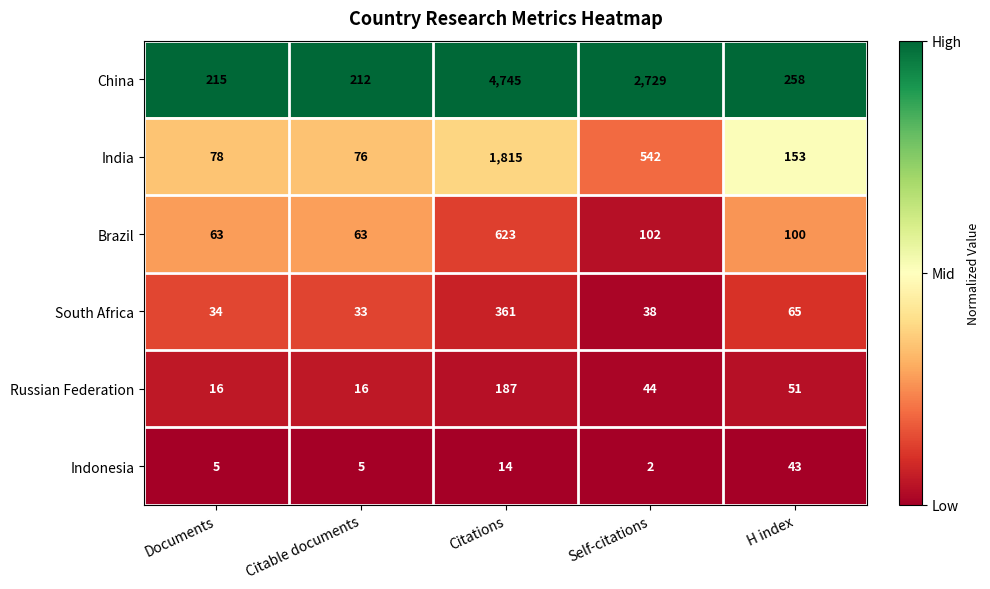

Between Citations and Self-citations, which series saw the biggest shift?

China